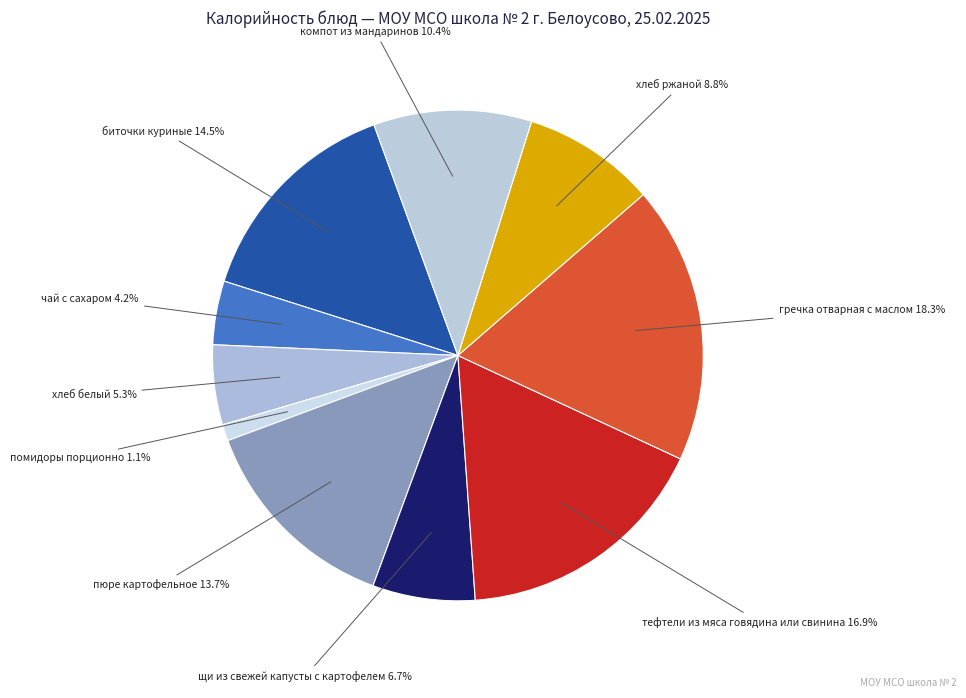

Is there any slice that represents more than half of the pie?

No